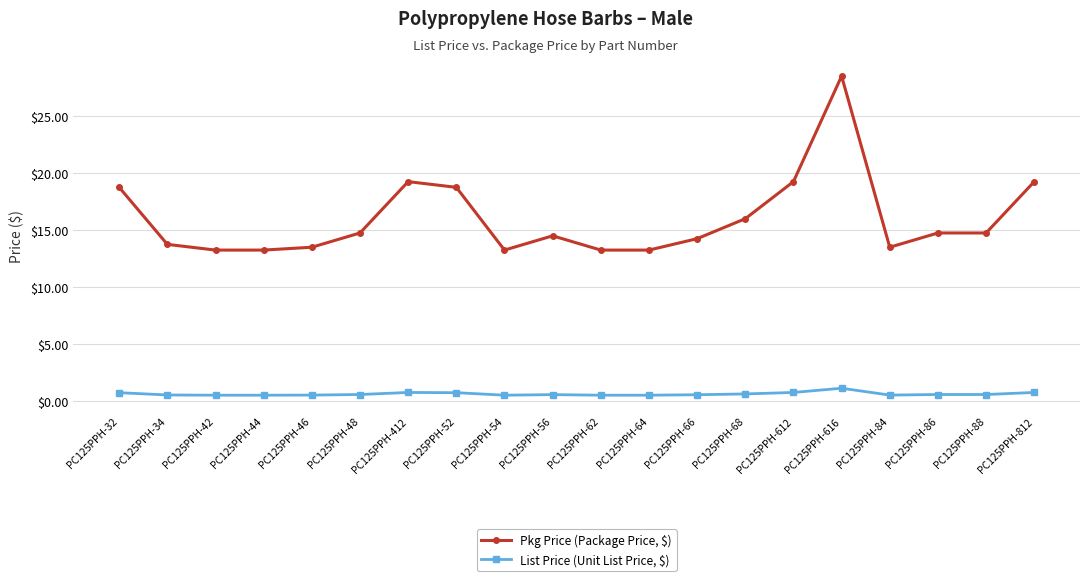

What is the lowest value of the List Price (Unit List Price, $) series?

0.5